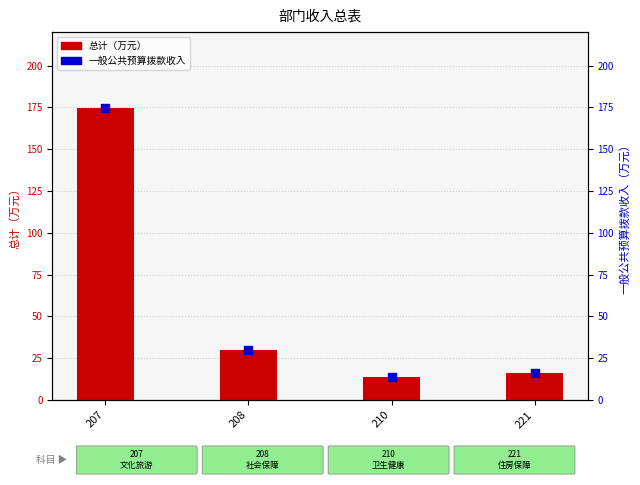

Which series has the widest spread of Y values?

总计